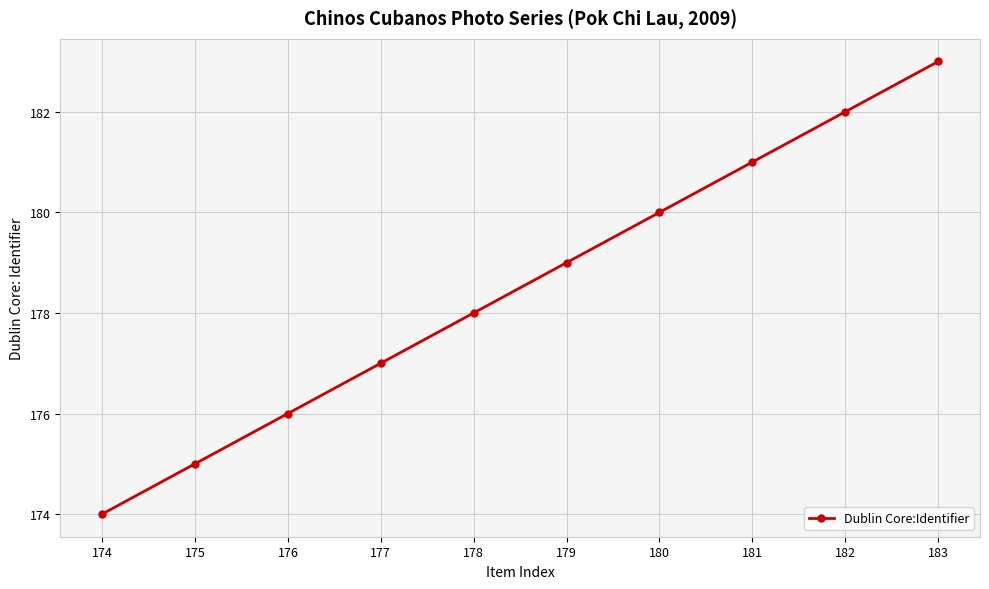

Reading left to right, transcribe all the data shown in this chart.

174	175	176	177	178	179	180	181	182	183